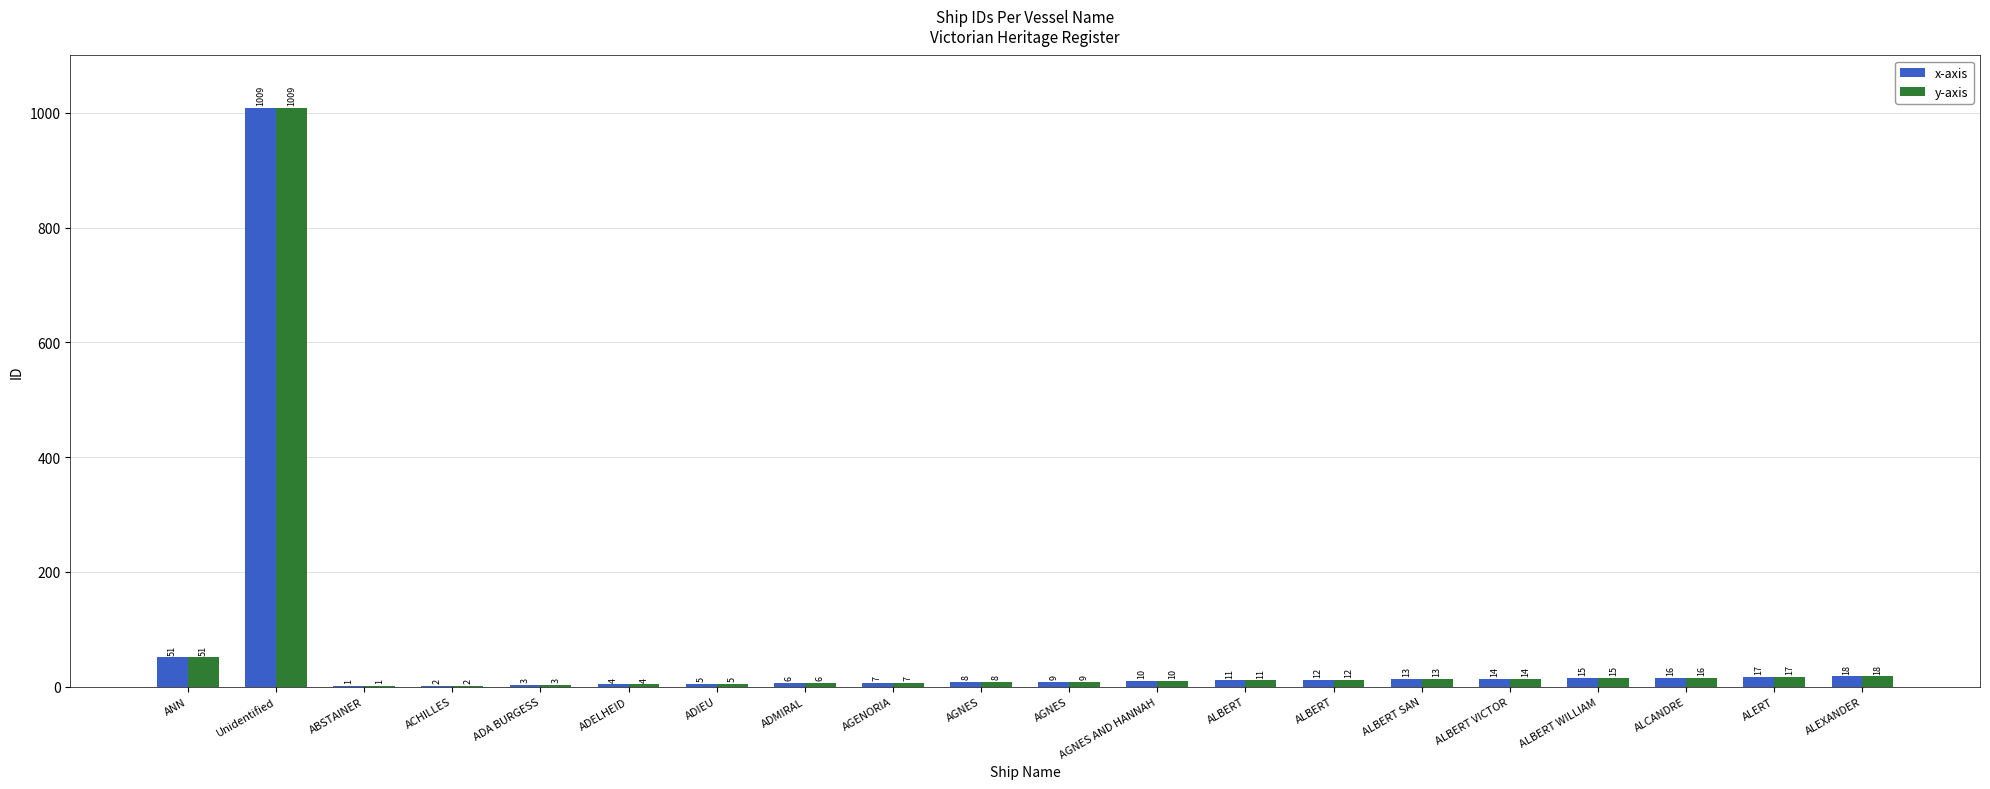

Is the value of x-axis at ALBERT VICTOR greater than the value of y-axis at Unidentified?

No